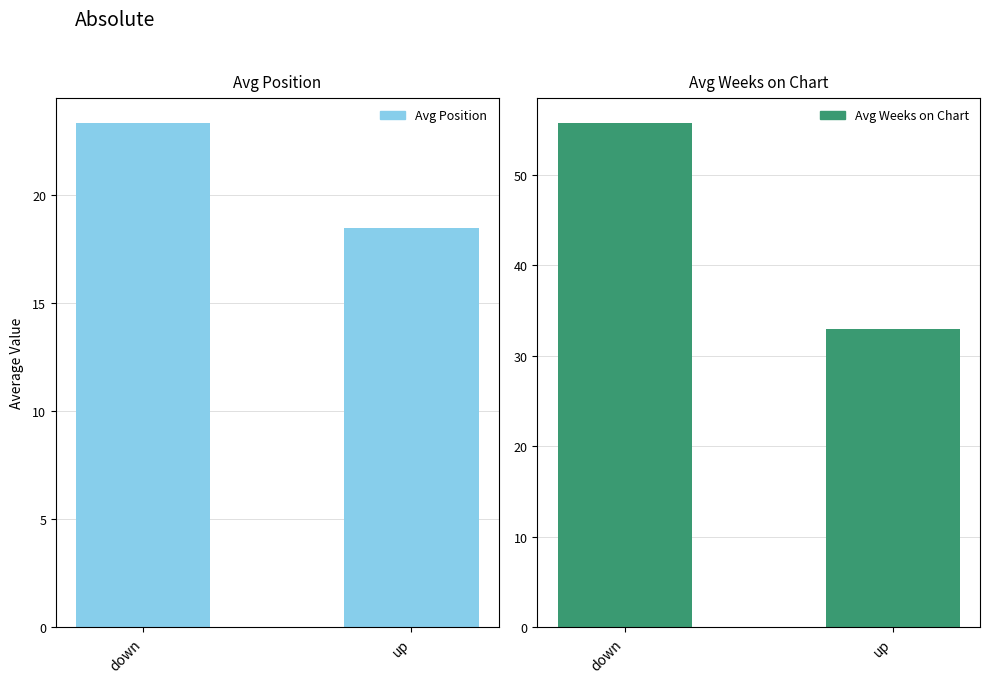

What is the sum of the Avg Position values at down and up?

41.7